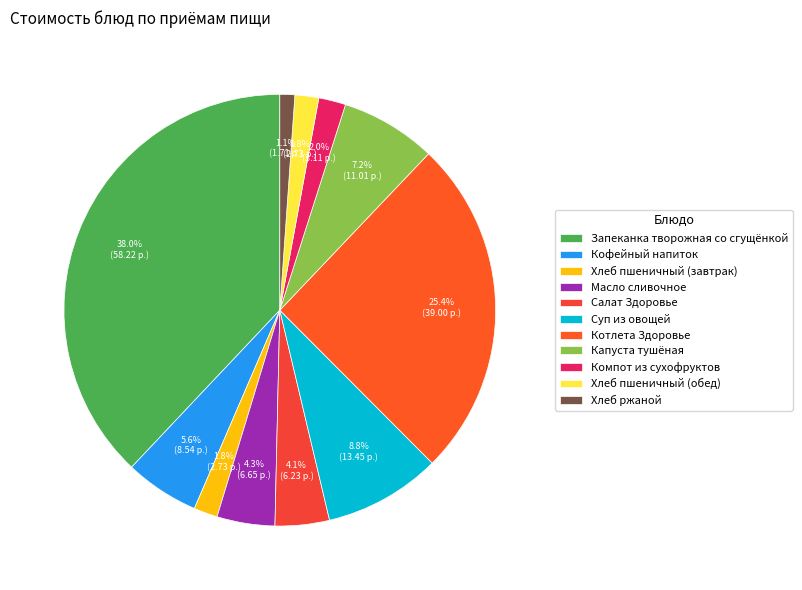

To the nearest percent, what percentage of the pie is Хлеб пшеничный (завтрак)?

2%